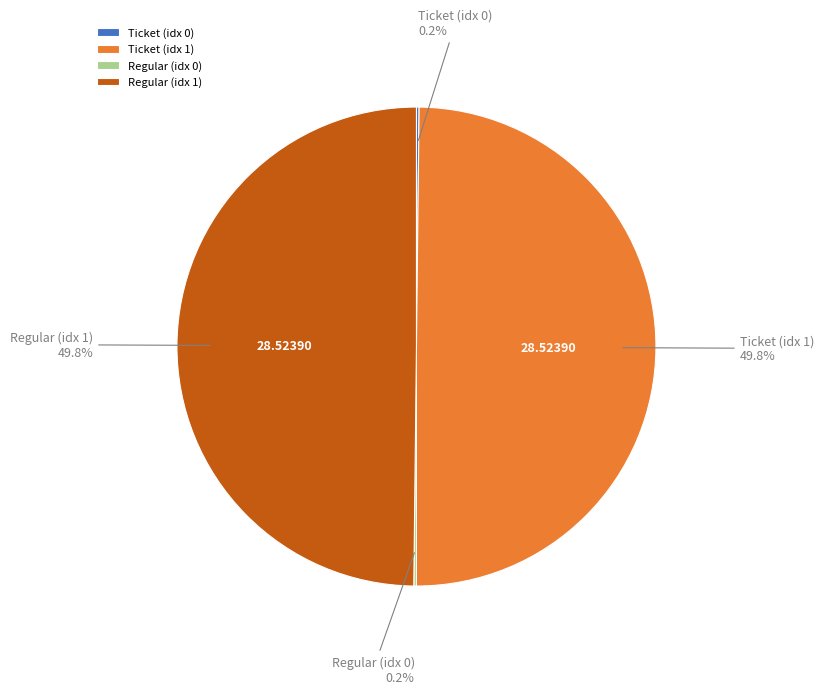

What is the smallest slice in the pie chart?

Ticket io_index=0